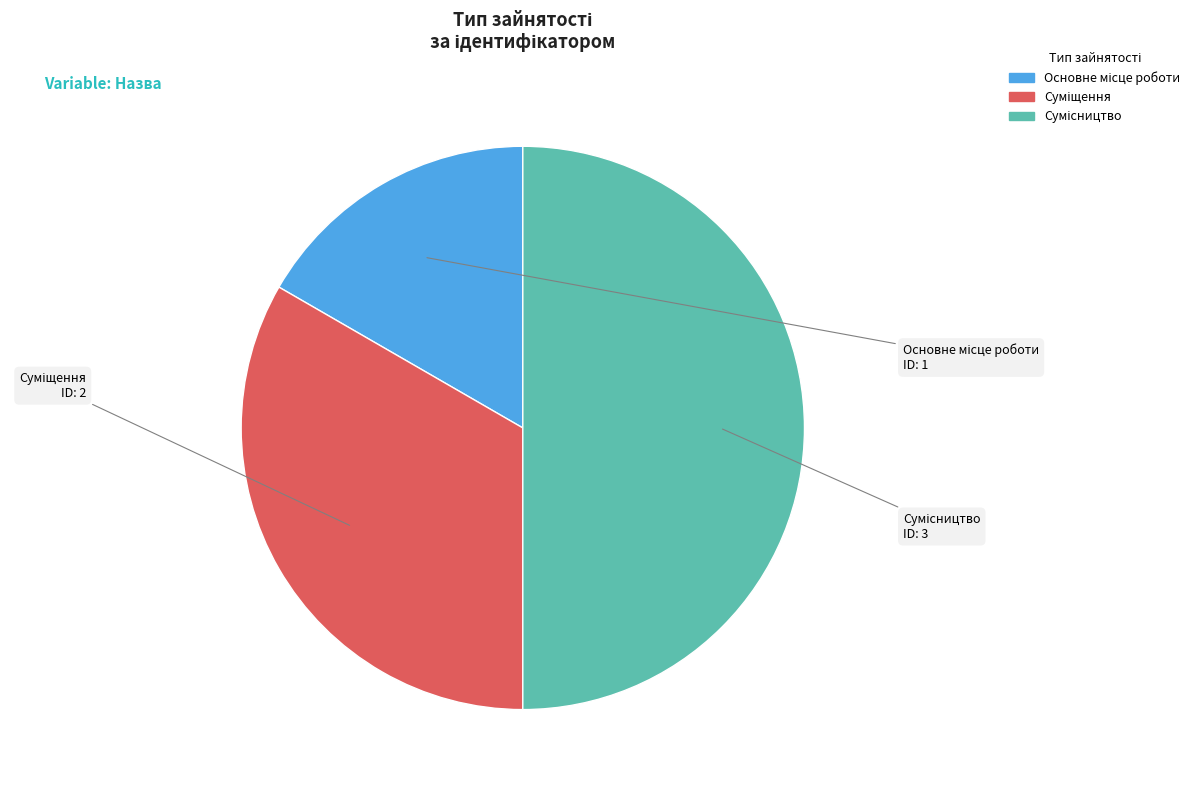

How many slices are in this pie chart?

3